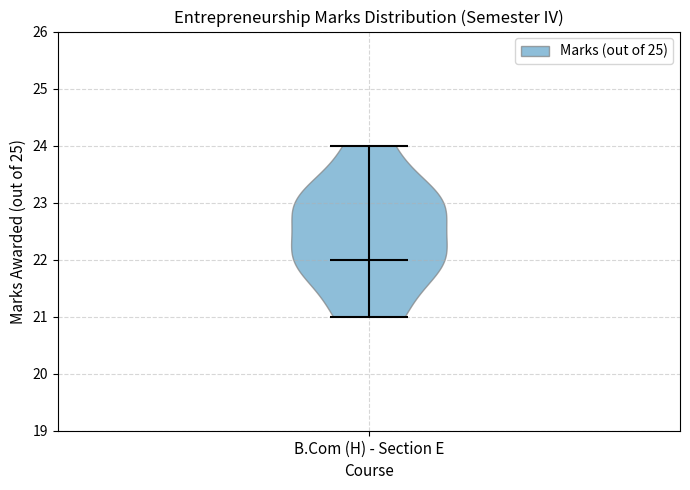

Read this violin plot against the y-axis: where its median line is, and the lowest and highest points the violin reaches. The values are not printed on the chart, so give them approximately, as read against the axis.

median line 22, lowest point 21, highest point 24